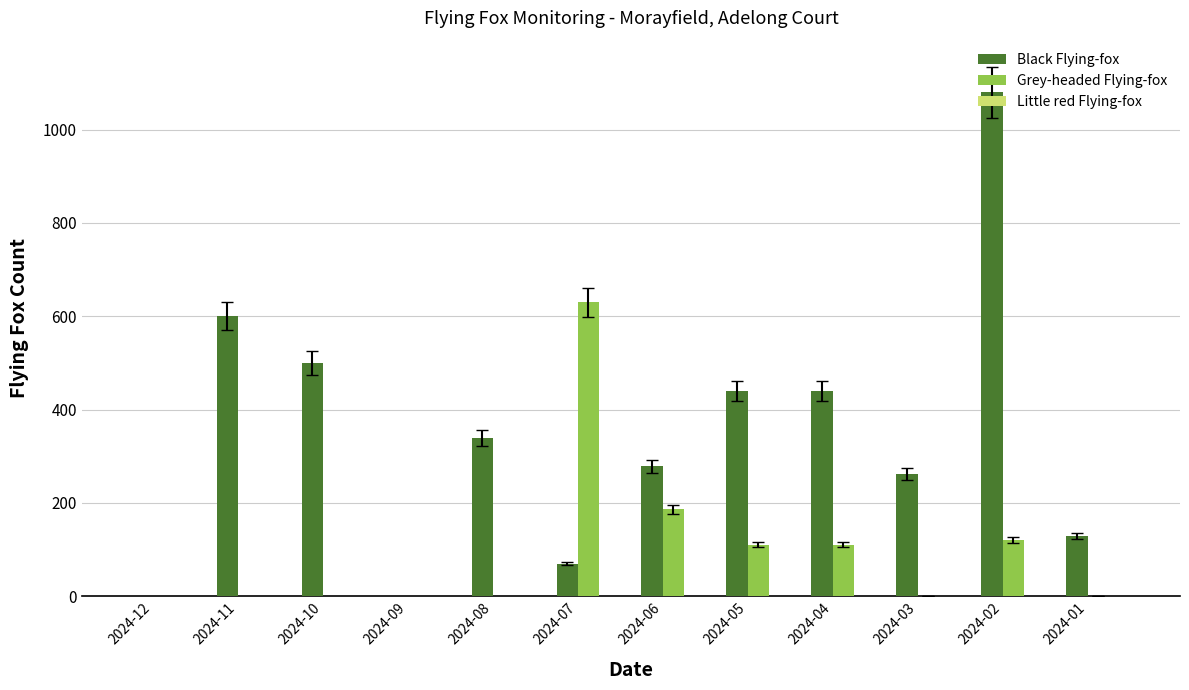

The value of Grey-headed Flying-fox at 2024-07 is 630. True or false?

True